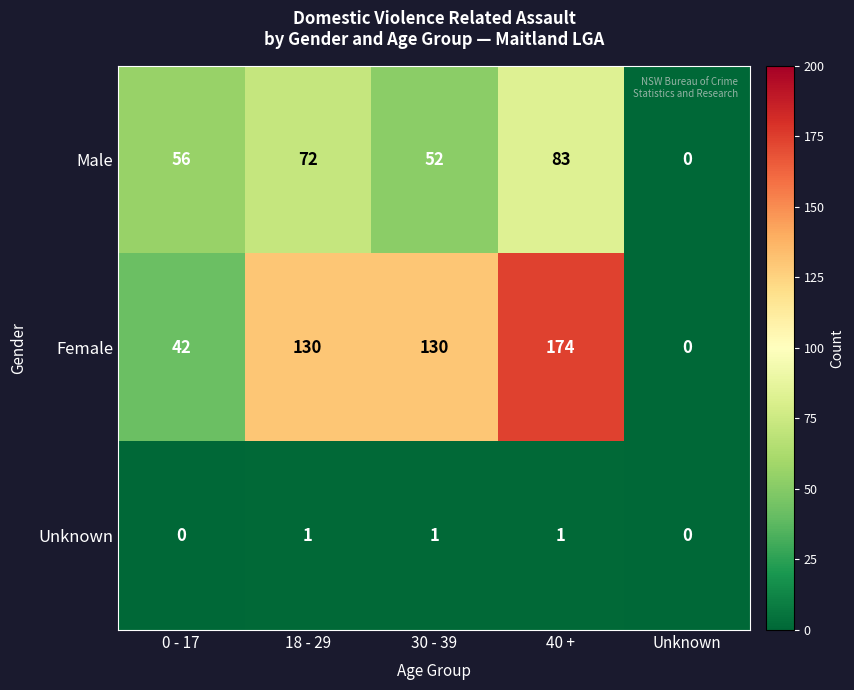

Rank the series by their maximum value, from lowest to highest.

Unknown, Male, Female